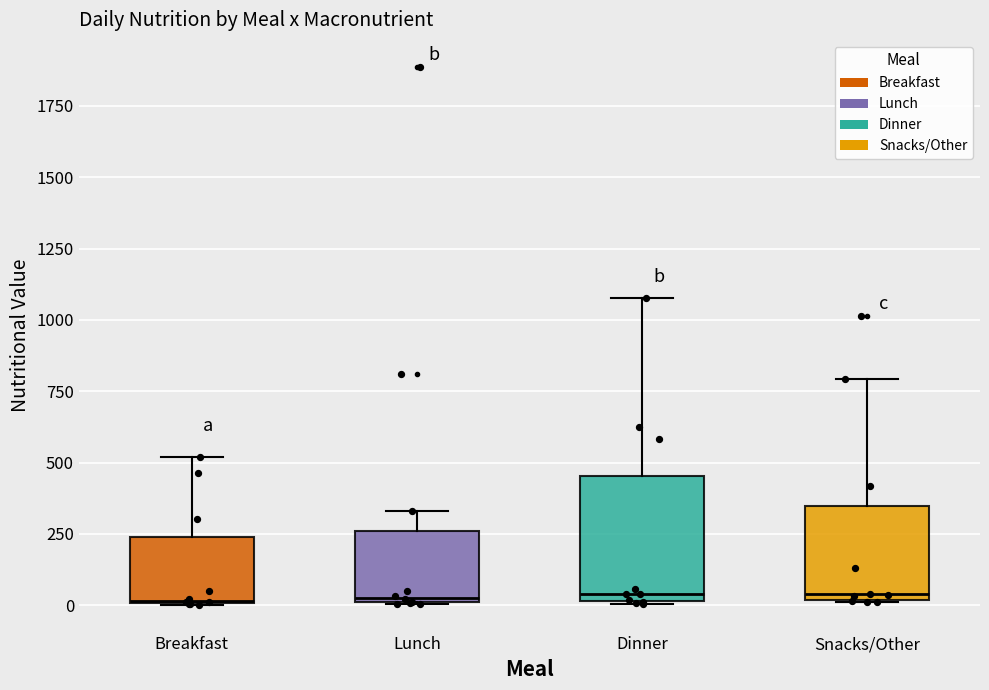

Where is the lower edge of the box for Lunch on the y-axis? The values are not printed on the chart, so give them approximately, as read against the axis.

0